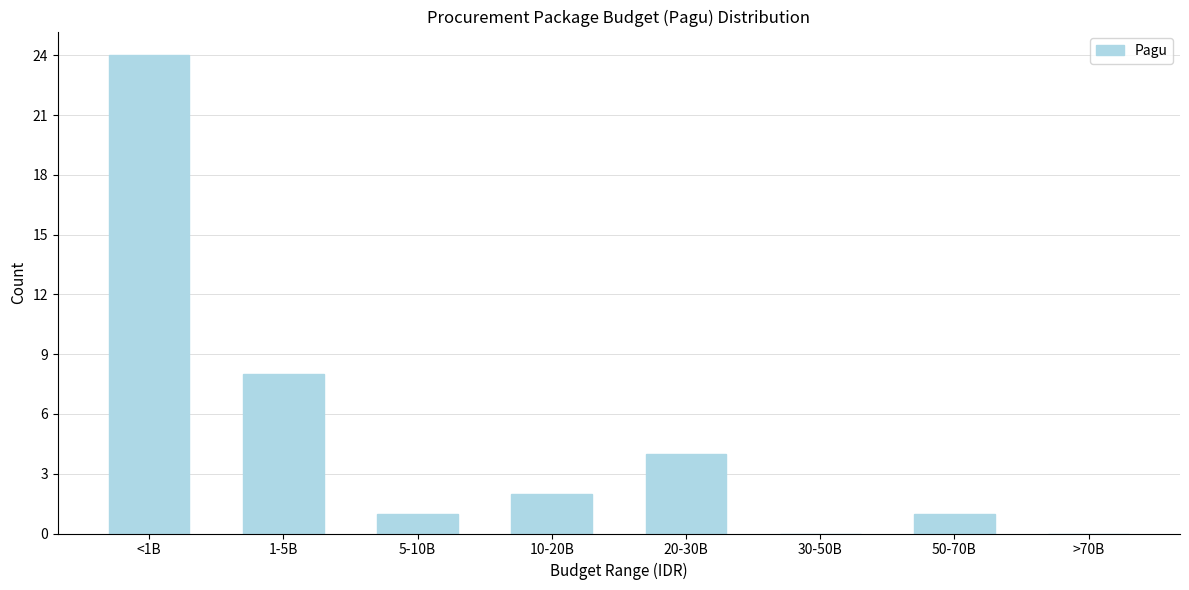

Reading left to right, transcribe all the data shown in this chart.

<1B=24	1-5B=8	5-10B=1	10-20B=2	20-30B=4	30-50B=0	50-70B=1	>70B=0